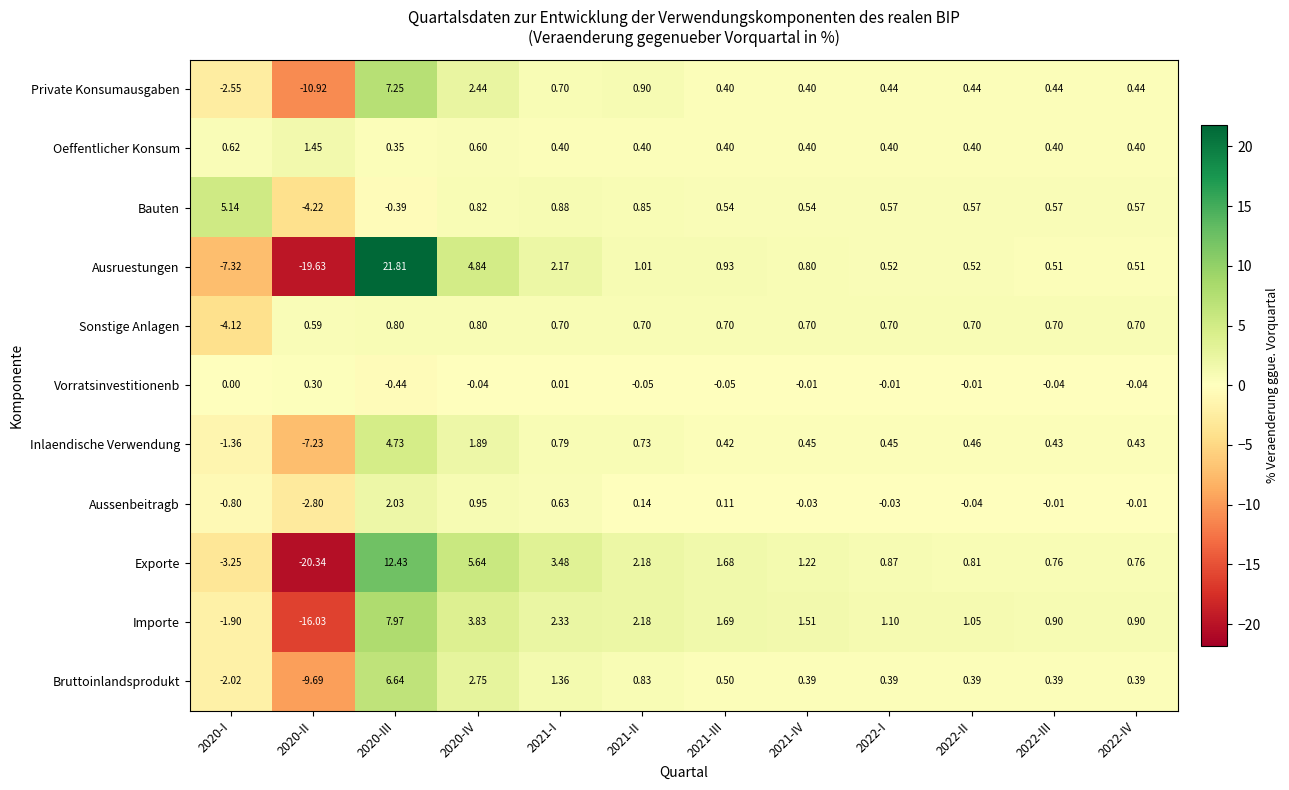

Which series has the widest spread of values?

Ausruestungen